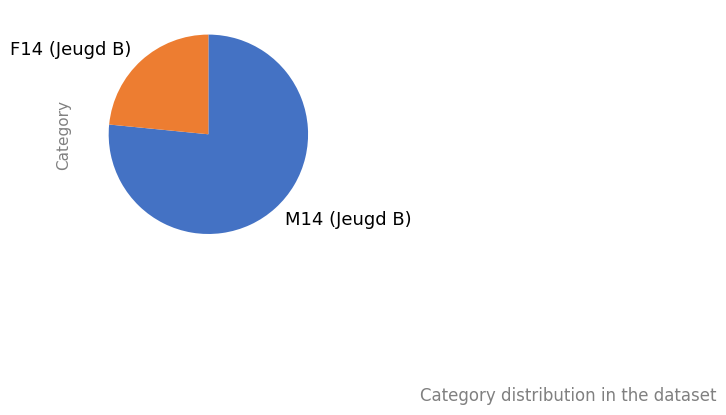

True or false: M14 (Jeugd B) accounts for 69% of the total.

False